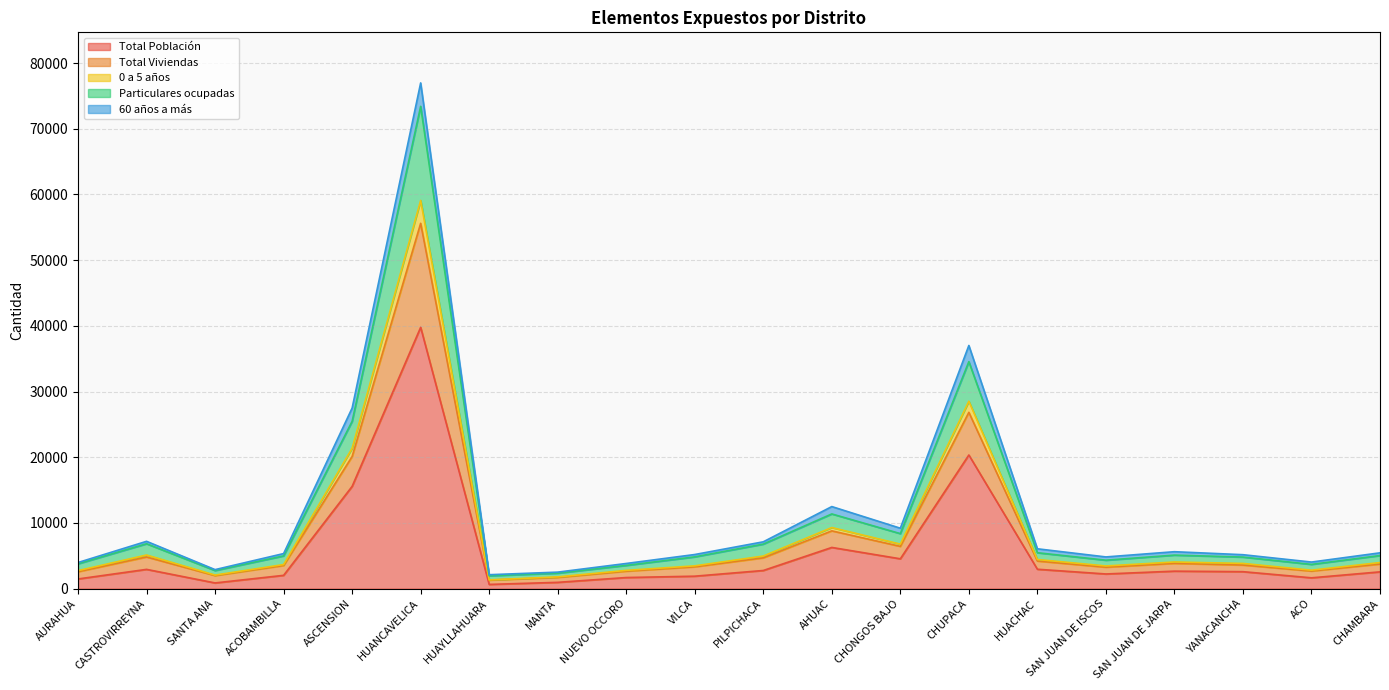

How many data points in Total Población are less than 2578?

10